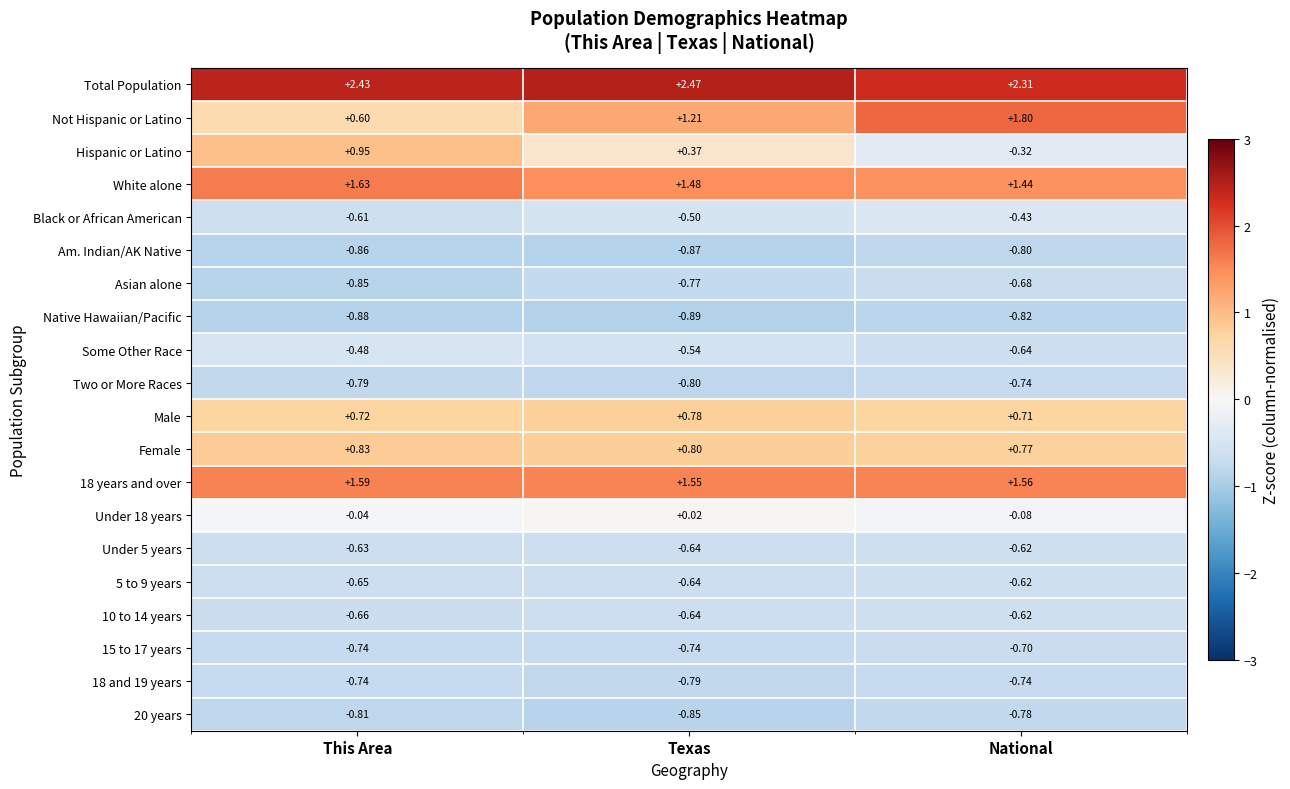

At which category does the chart reach its minimum across all series?

Texas